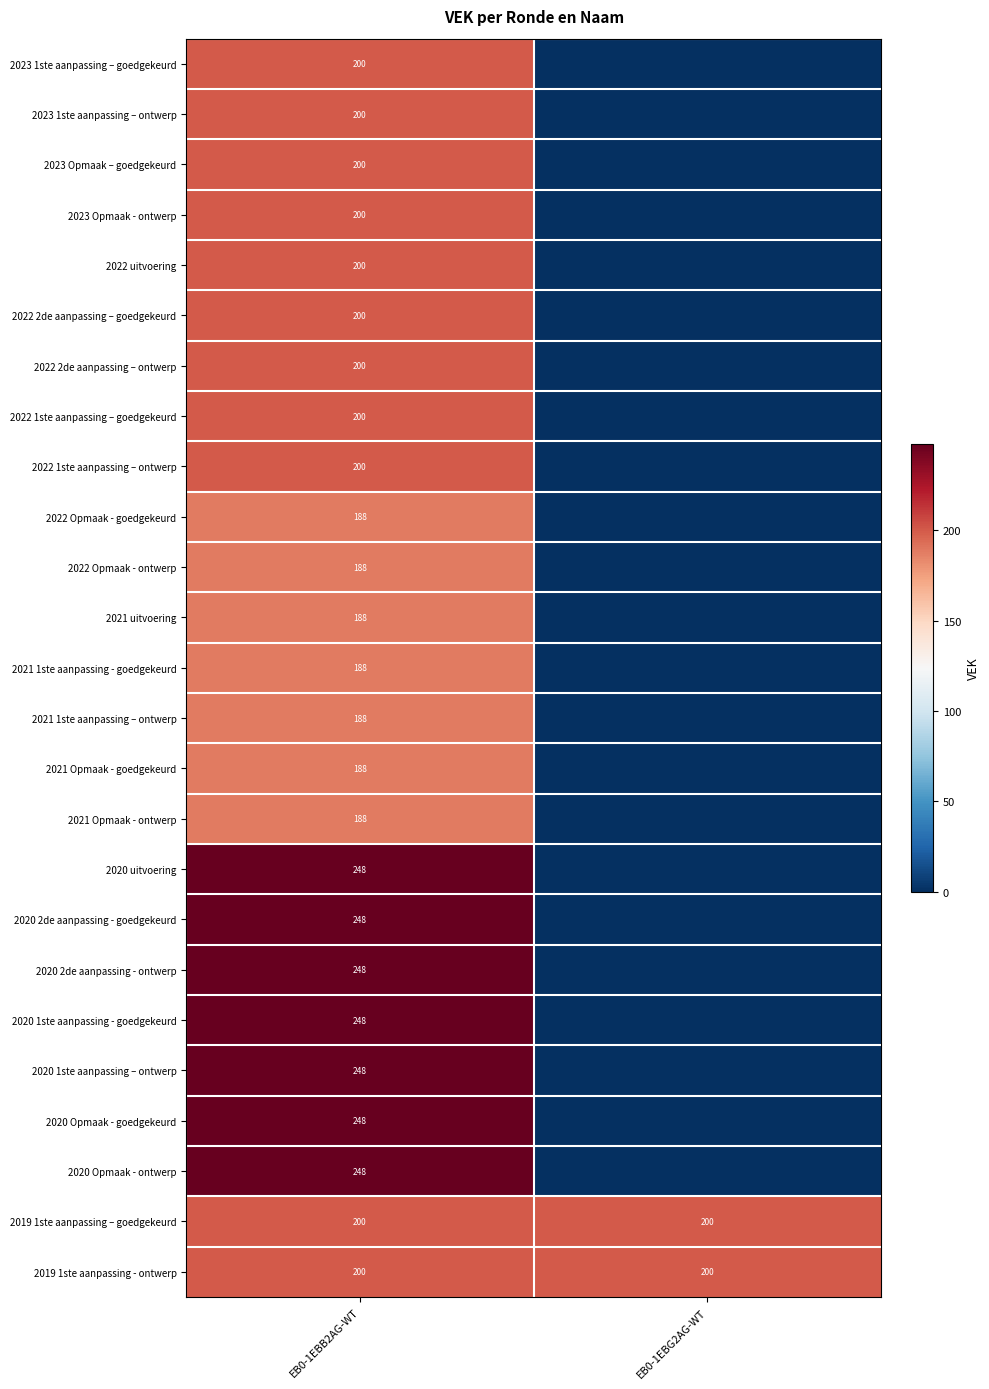

True or false: 2020 Opmaak - goedgekeurd has a value of 248 at EB0-1EBB2AG-WT.

True